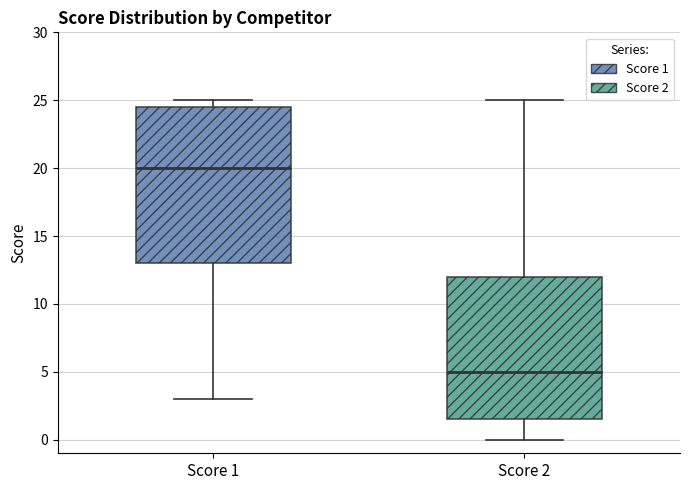

Reading left to right, transcribe this box plot: for each box, give where its median line is, the range the box spans, and where its two whiskers end, as read against the y-axis. The values are not printed on the chart, so give them approximately, as read against the axis.

Score 1: median 20.0, box 13.0 to 24.5, whiskers 3.0 to 25.0
Score 2: median 5.0, box 1.5 to 12.0, whiskers 0.0 to 25.0